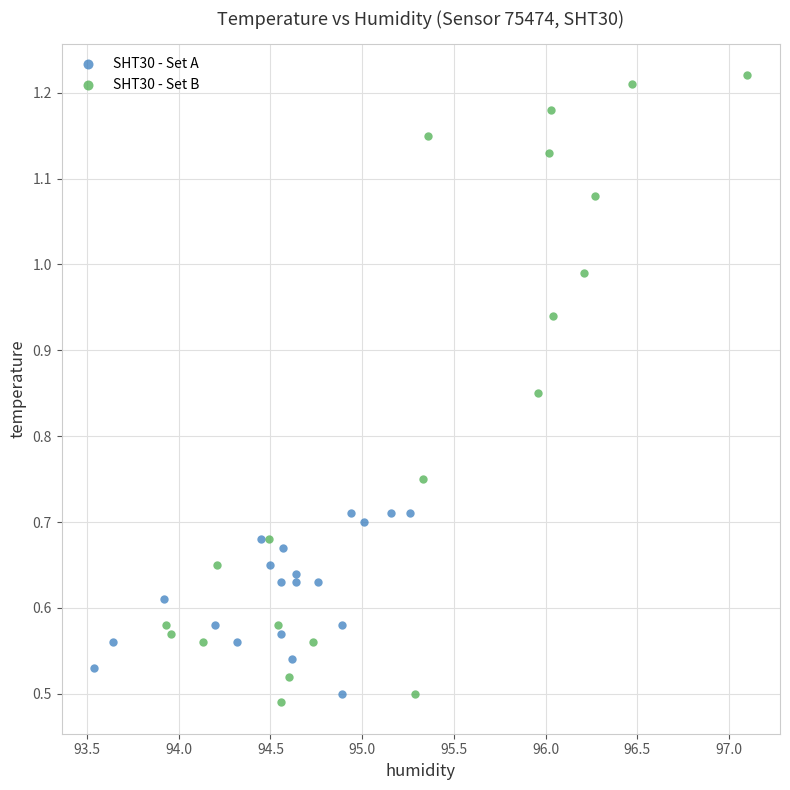

Which series has the widest spread of Y values?

SHT30 - Set B